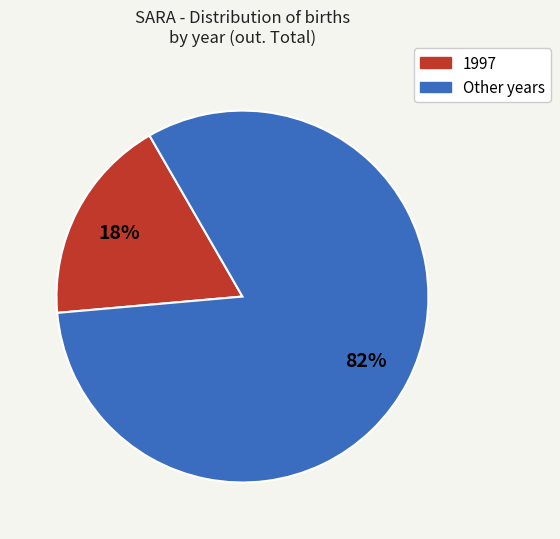

Does any single category account for the majority?

Yes